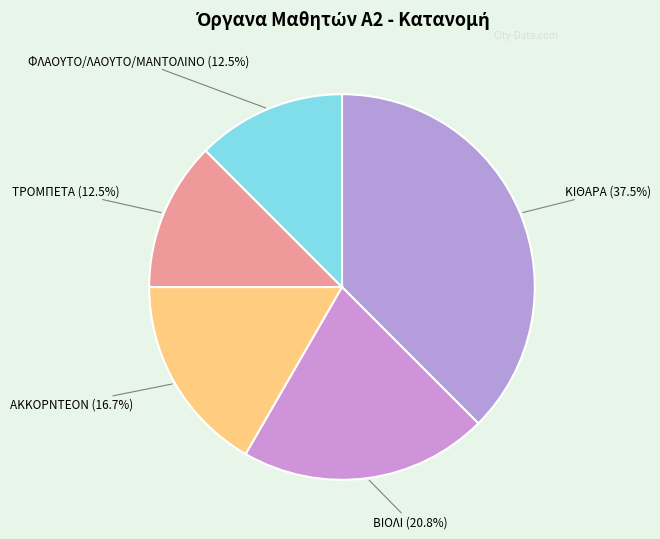

To the nearest percent, what is the difference between the ΤΡΟΜΠΕΤΑ and ΒΙΟΛΙ slice percentages?

8%